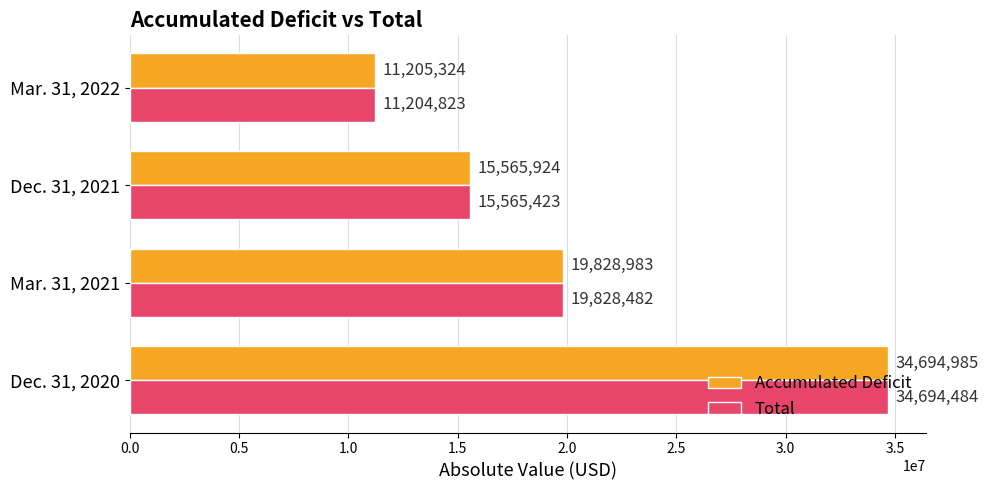

Which category has the lowest value in the Total series?

Mar. 31, 2022